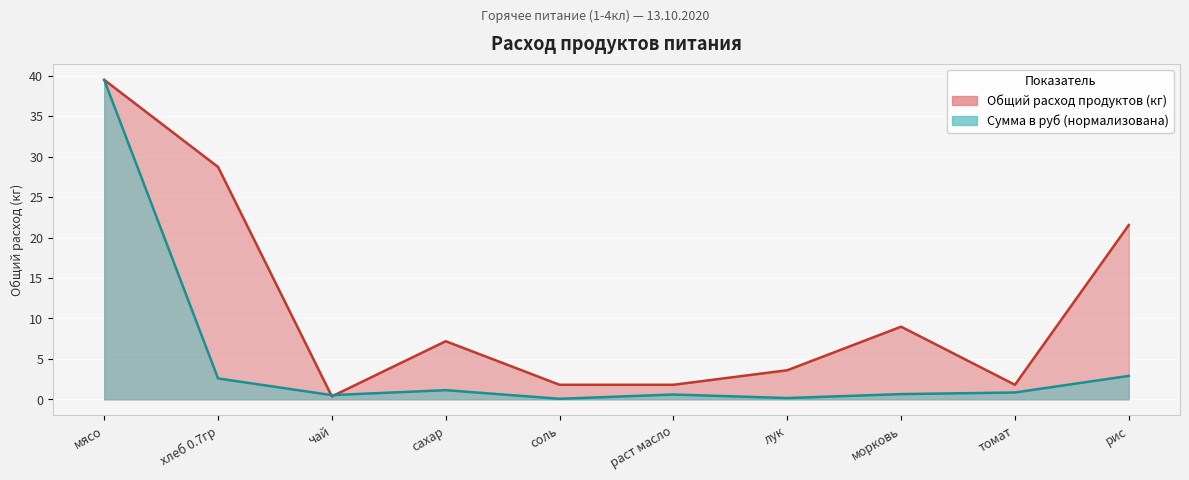

How many lines are shown in the chart?

2